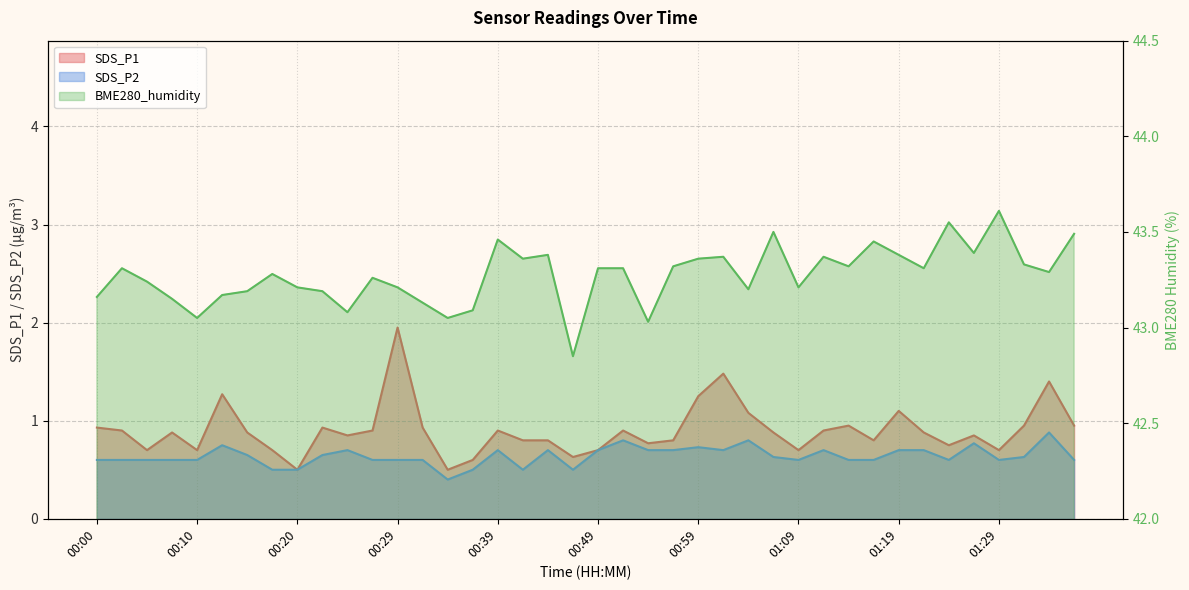

Rank the series at 00:54 from highest to lowest value.

BME280_humidity, SDS_P1, SDS_P2